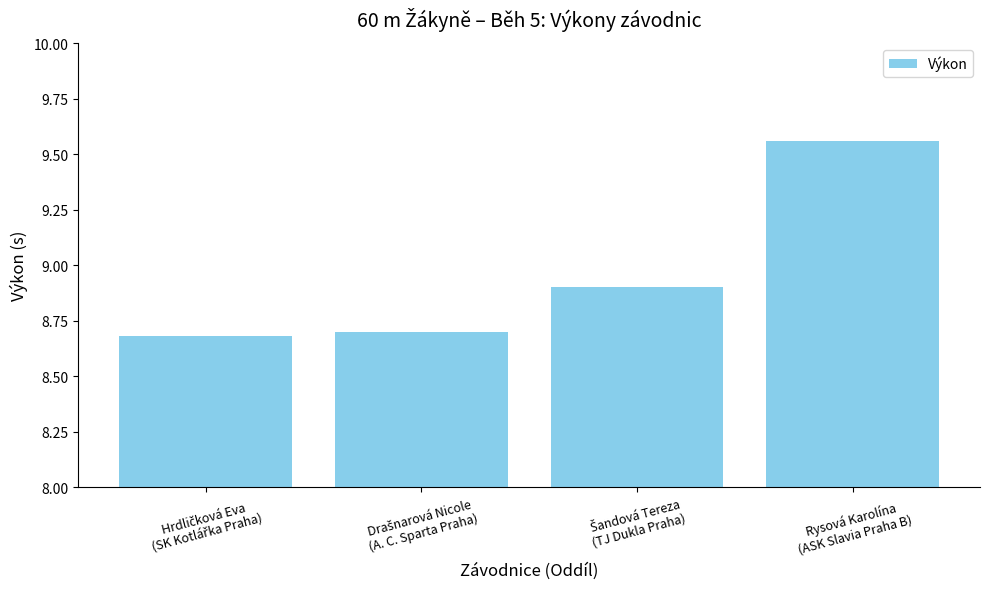

What is the minimum value shown in the chart?

8.7